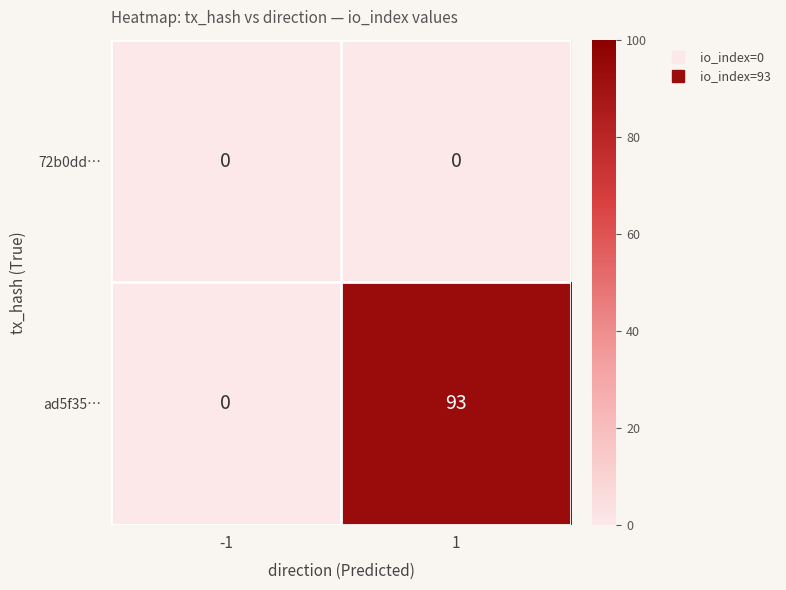

At which category is the sum across all series the highest?

1